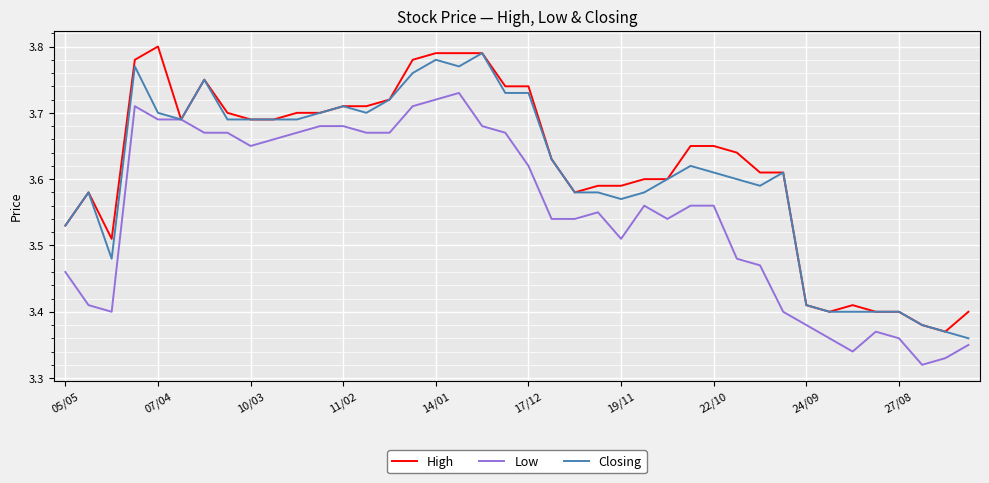

Rank the series by their average value, from lowest to highest.

Low, Closing, High